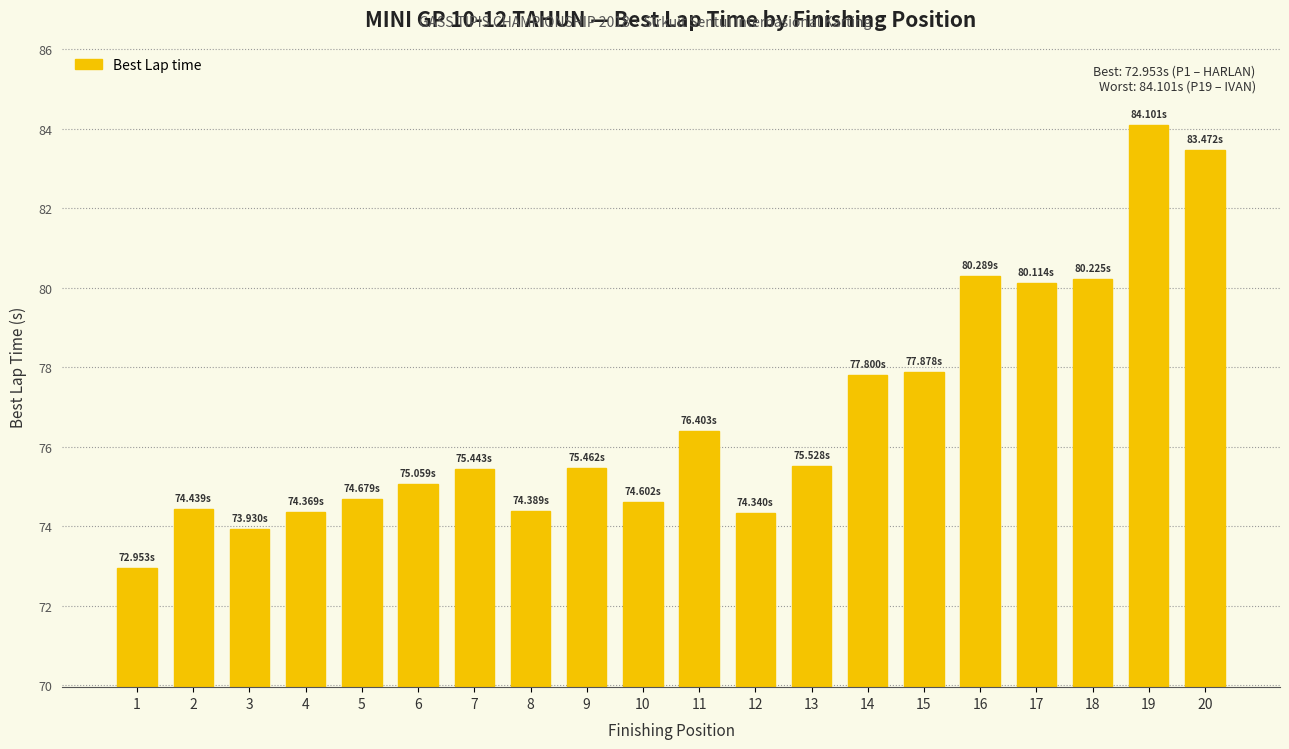

What is the change in value from 2 to 18?

+5.8